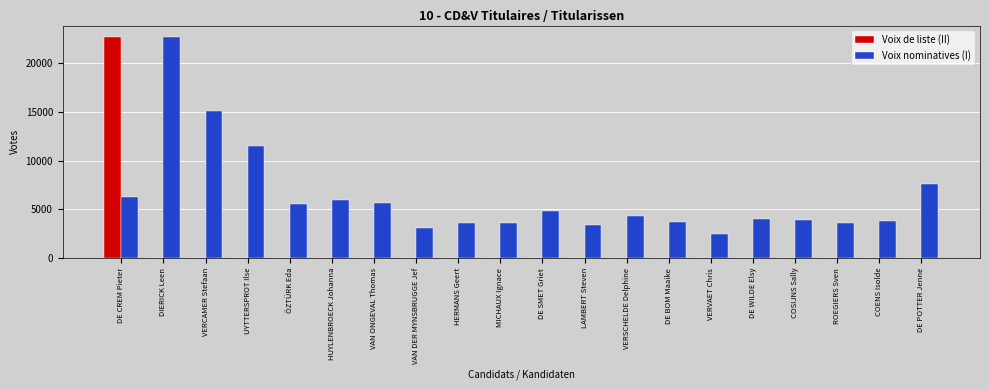

Is the value of Voix nominatives (I) at COSIJNS Sally greater than the value of Voix de liste (II) at ÖZTÜRK Eda?

Yes